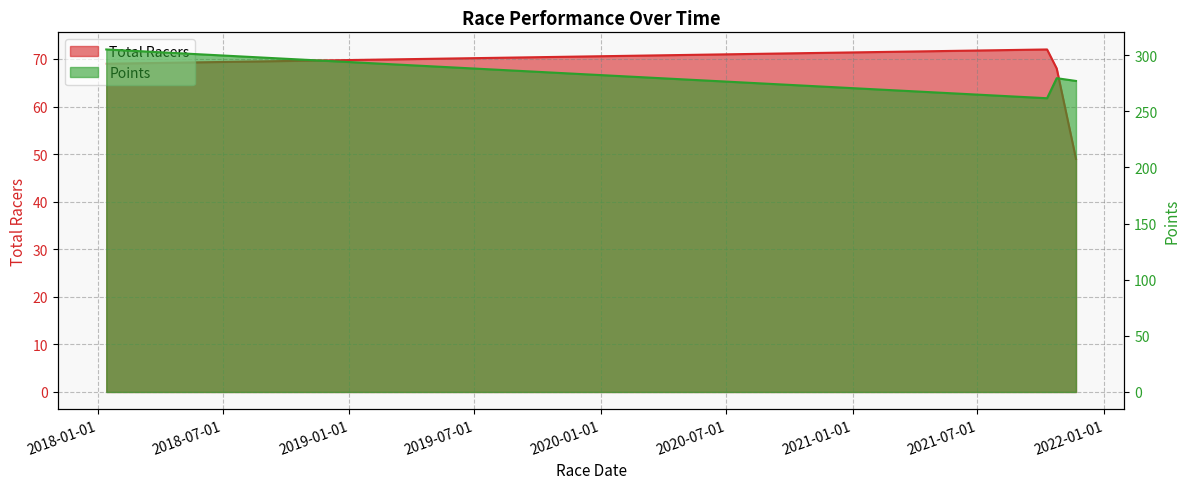

What are all the series names shown in the legend?

Total Racers, Points